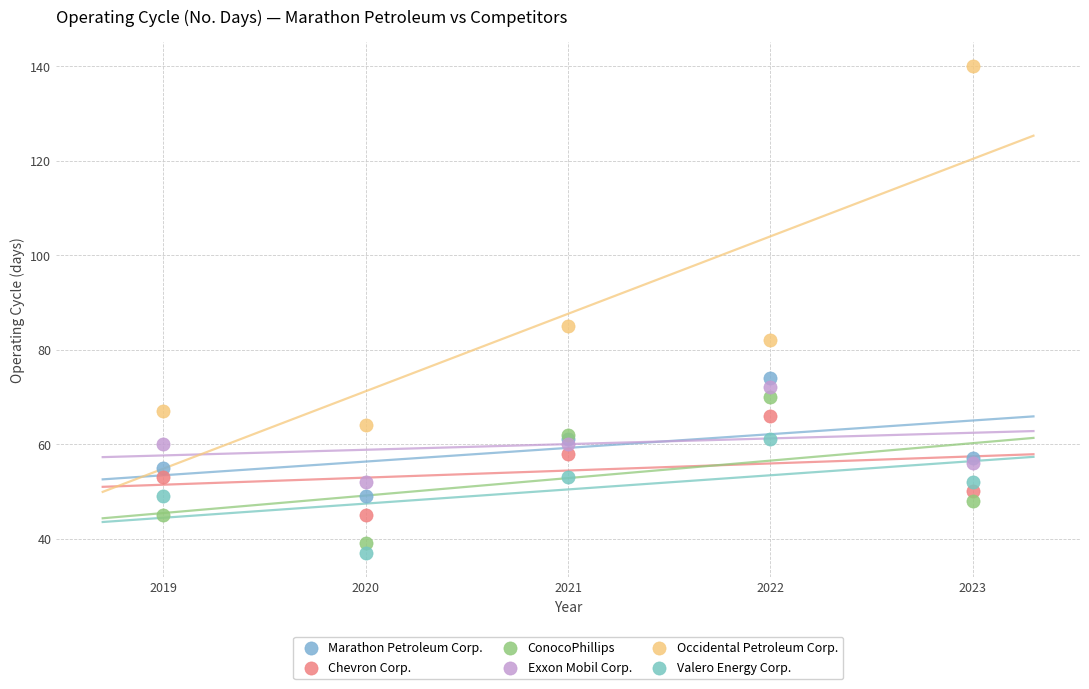

Which series has the widest spread of Y values?

Occidental Petroleum Corp.